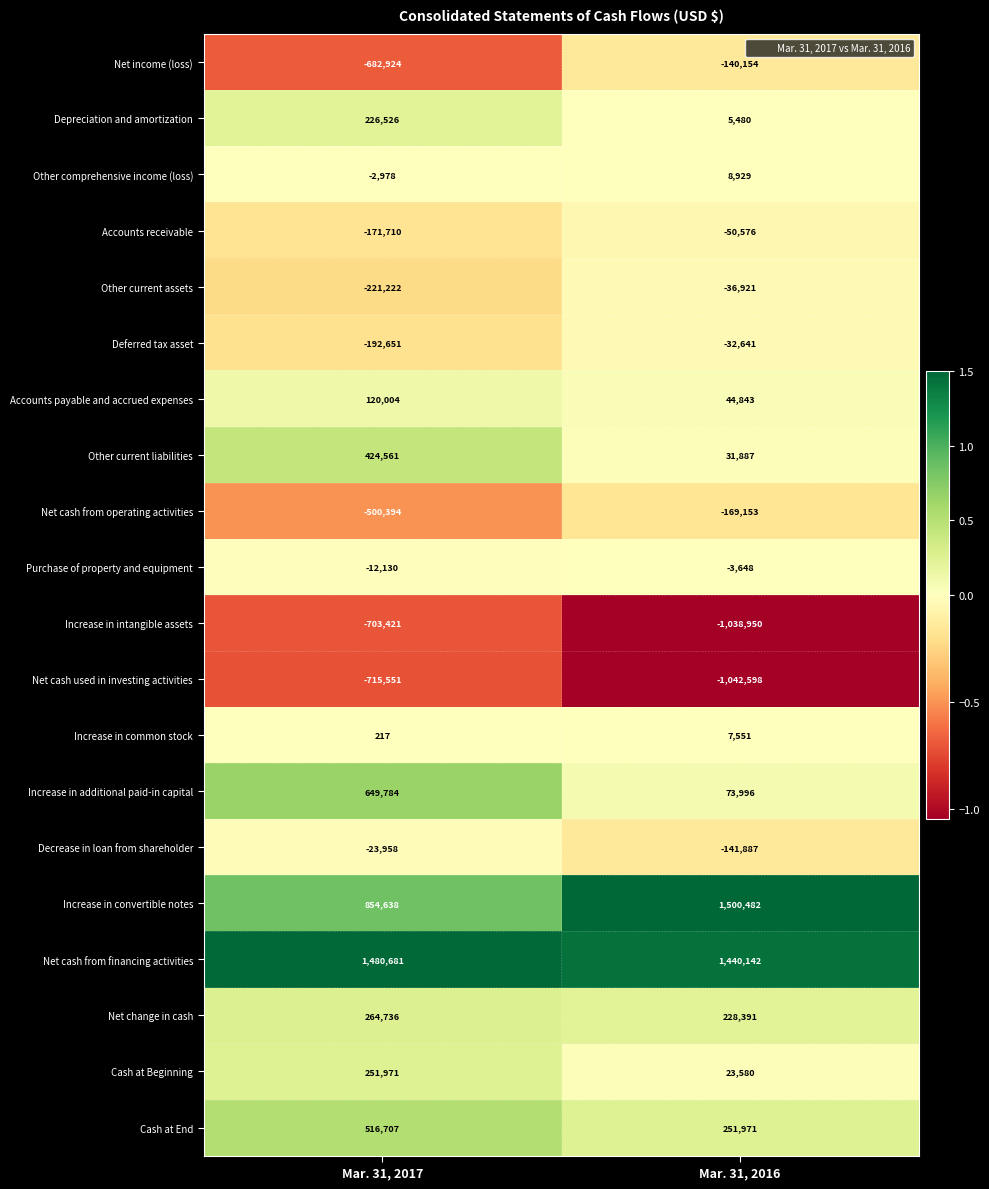

What is the sum of the Net income (loss) values at Mar. 31, 2016 and Mar. 31, 2017?

-823078